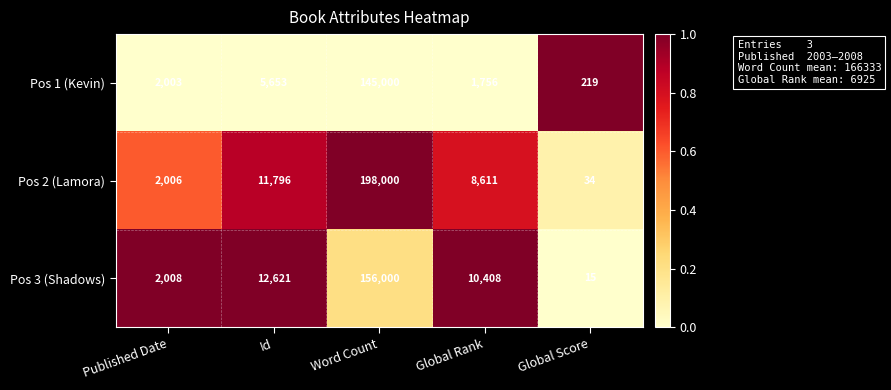

Which series has the largest range (max minus min)?

Pos 2 (Lamora)